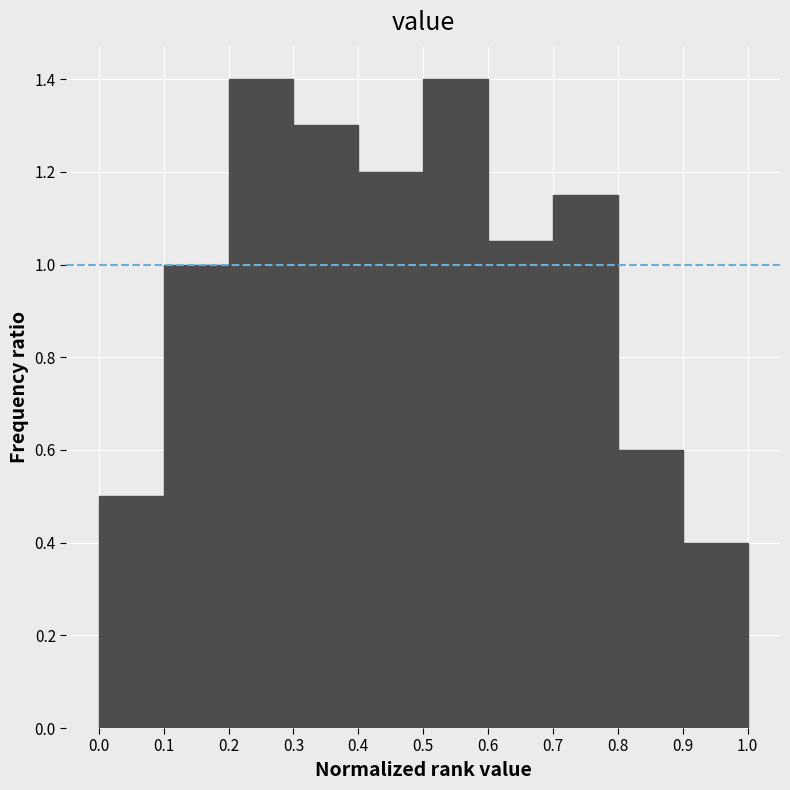

Reading left to right, transcribe this chart: for each bar, give the range it covers on the x-axis and its height. The values are not printed on the chart, so give them approximately, as read against the axis.

0.0 to 0.1: 0.50
0.1 to 0.2: 1.00
0.2 to 0.3: 1.40
0.3 to 0.4: 1.30
0.4 to 0.5: 1.20
0.5 to 0.6: 1.40
0.6 to 0.7: 1.06
0.7 to 0.8: 1.16
0.8 to 0.9: 0.60
0.9 to 1.0: 0.40